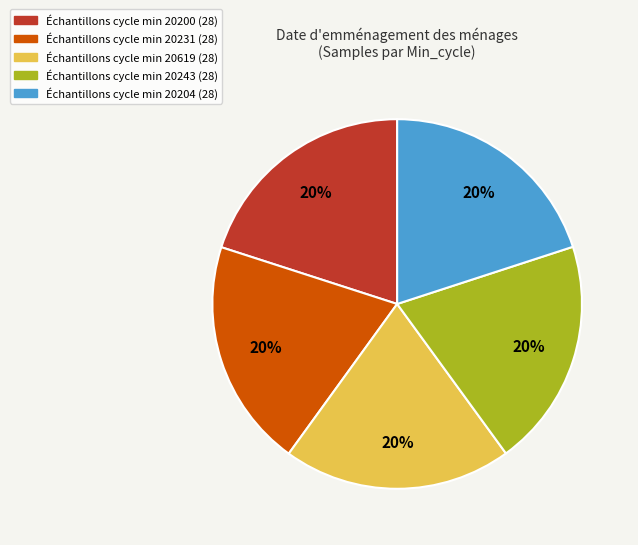

Is there a majority slice in this chart?

No